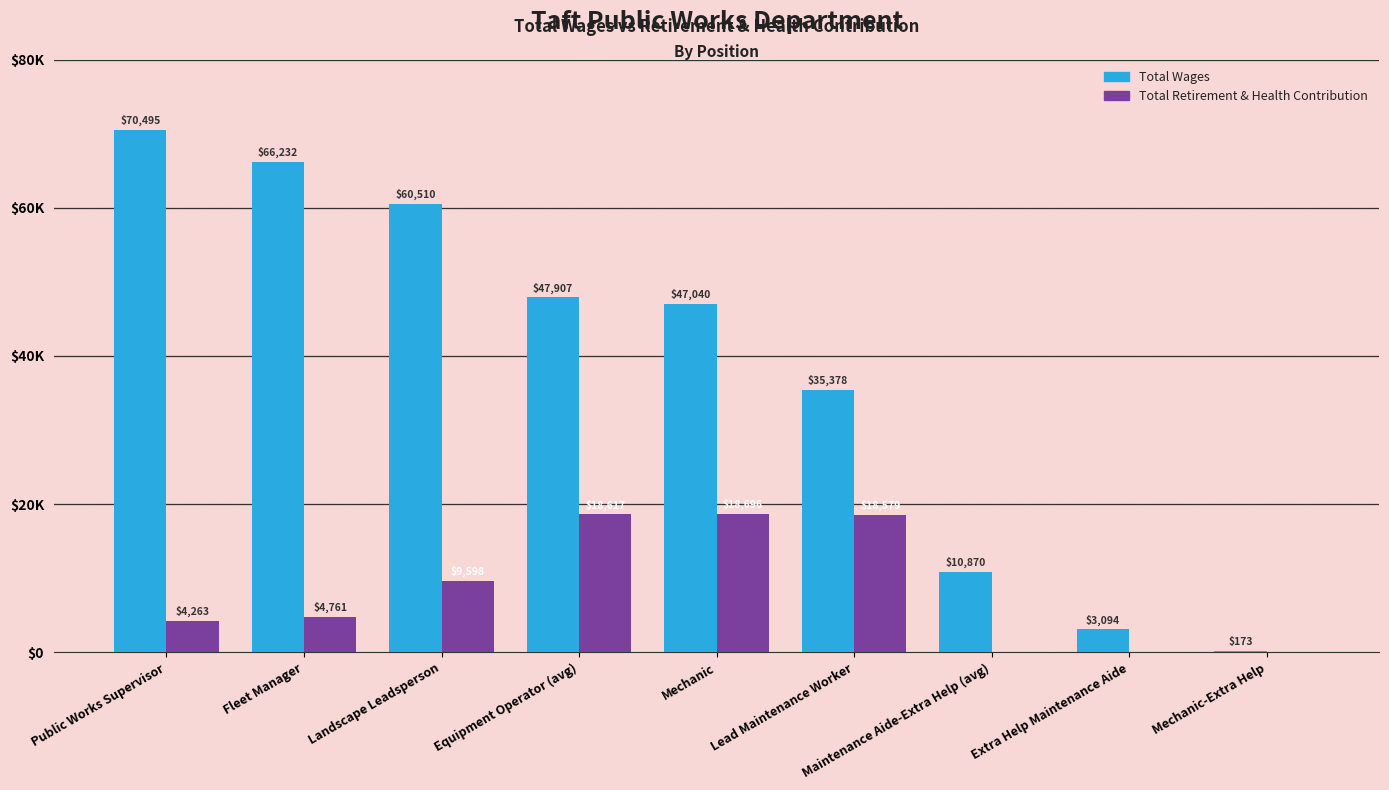

Rank the categories by Total Wages value from highest to lowest.

Public Works Supervisor, Fleet Manager, Landscape Leadsperson, Equipment Operator (avg), Mechanic, Lead Maintenance Worker, Maintenance Aide-Extra Help (avg), Extra Help Maintenance Aide, Mechanic-Extra Help